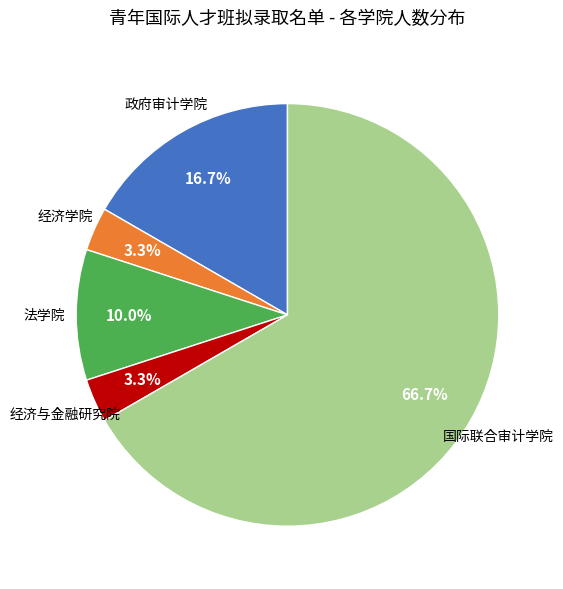

Is there any slice that represents more than half of the pie?

Yes